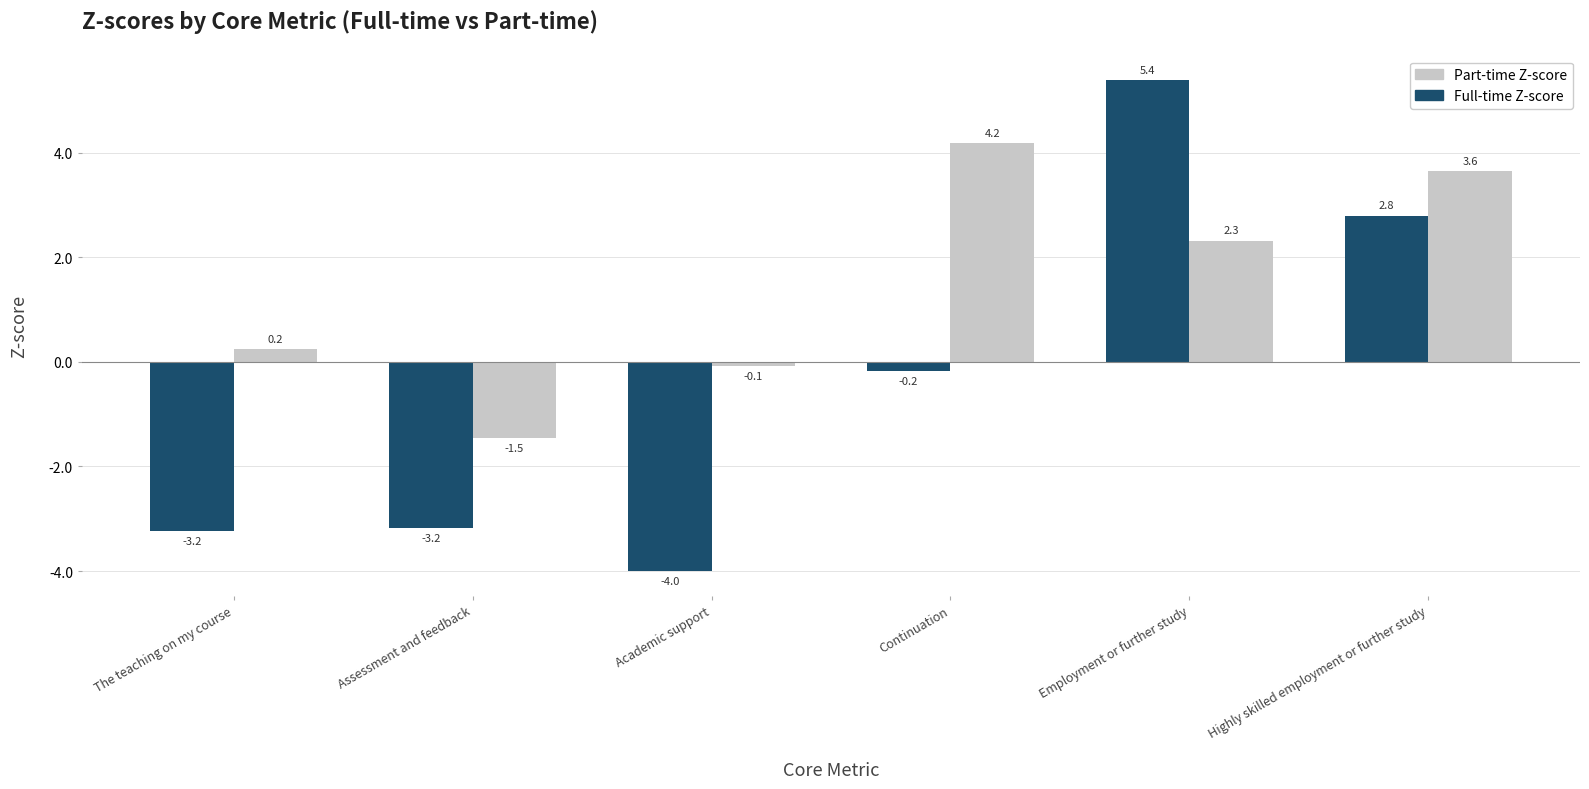

The Full-time Z-score series shows -5.6 at Academic support. True or false?

False